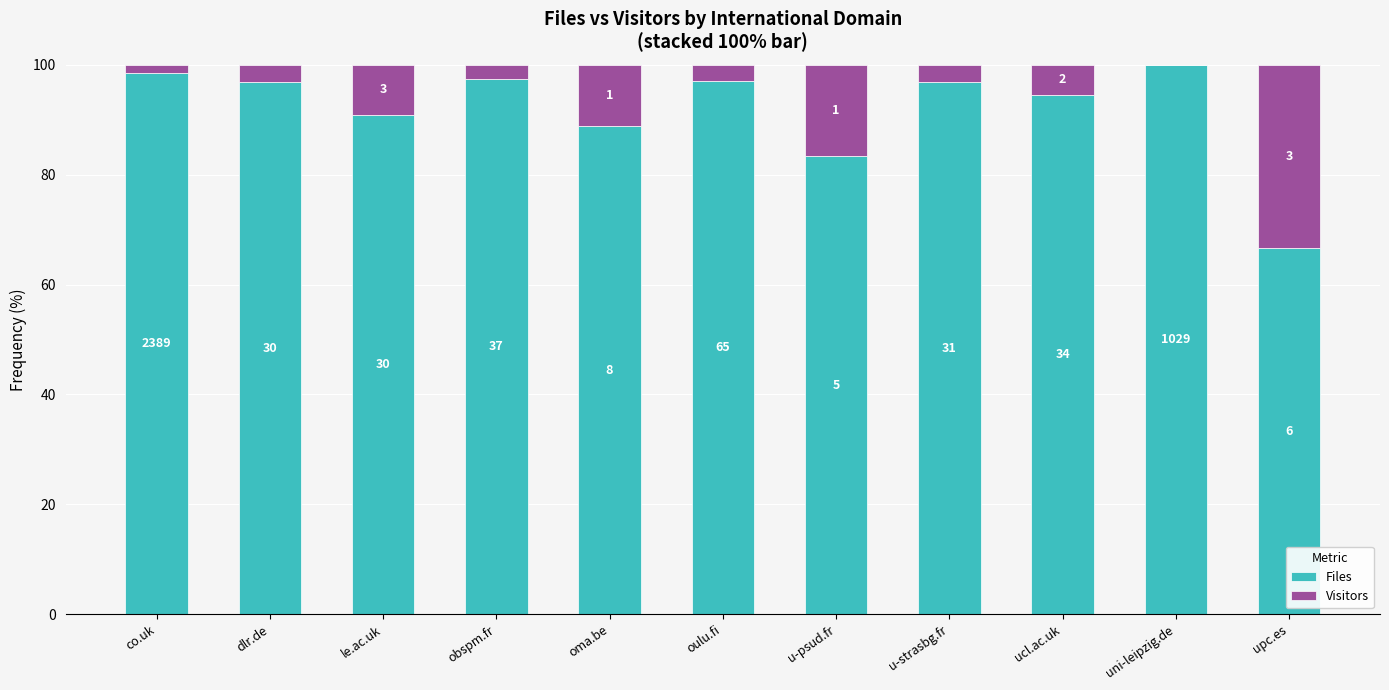

Does the chart contain stacked bars?

Yes